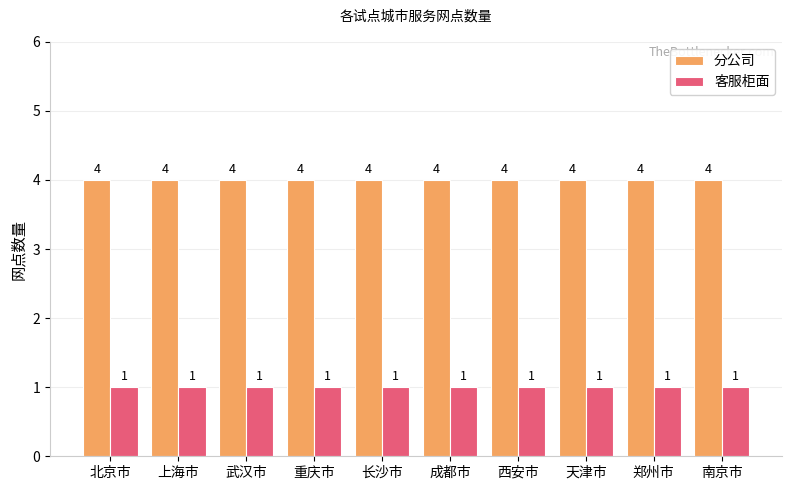

What is the difference between the highest and lowest values at 成都市?

3